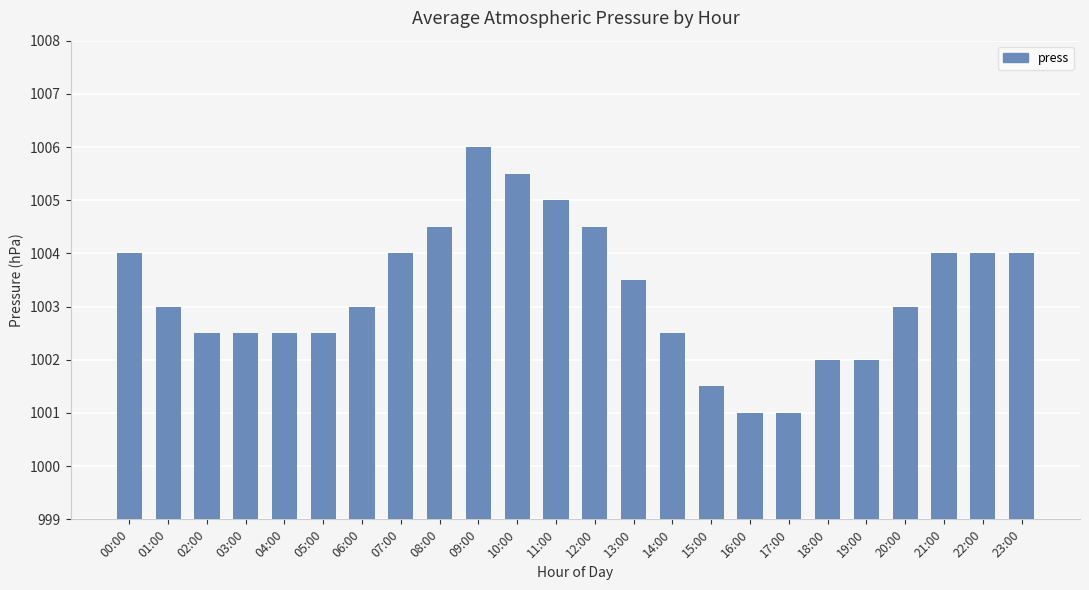

The value at 09:00 is 1347.0. True or false?

False